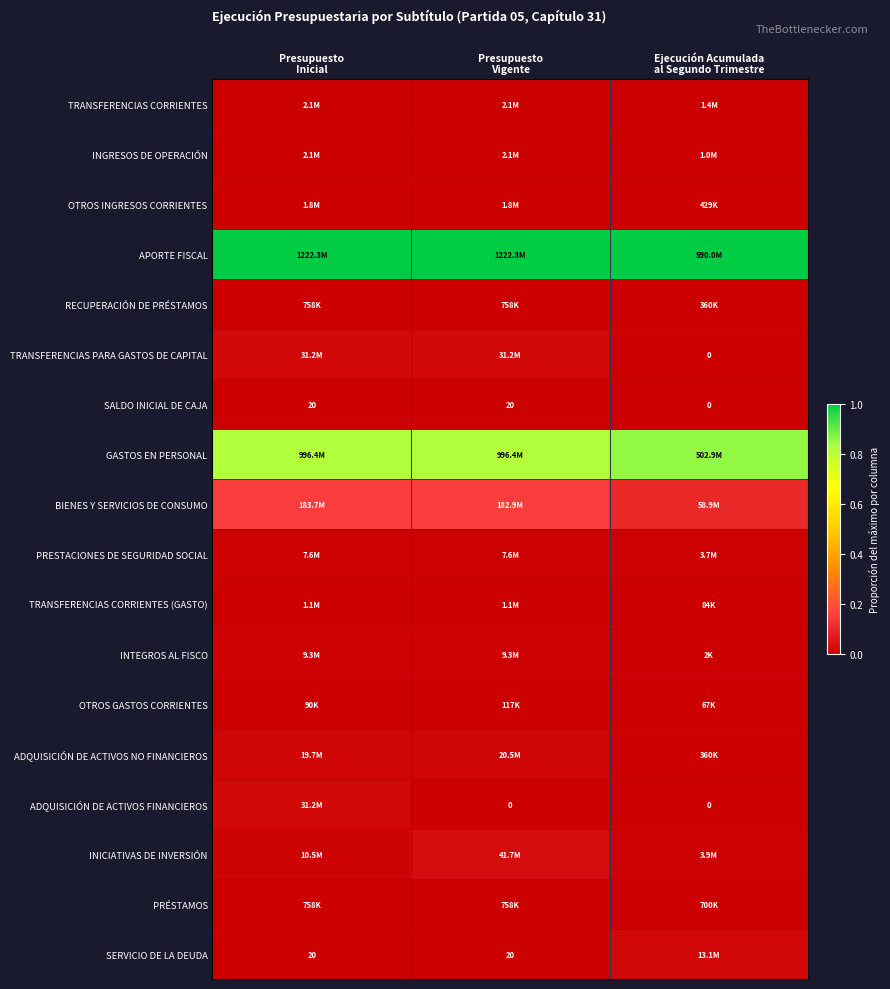

The ADQUISICIÓN DE ACTIVOS NO FINANCIEROS series shows 0.0 at Ejecución Acumulada al Segundo Trimestre. True or false?

False